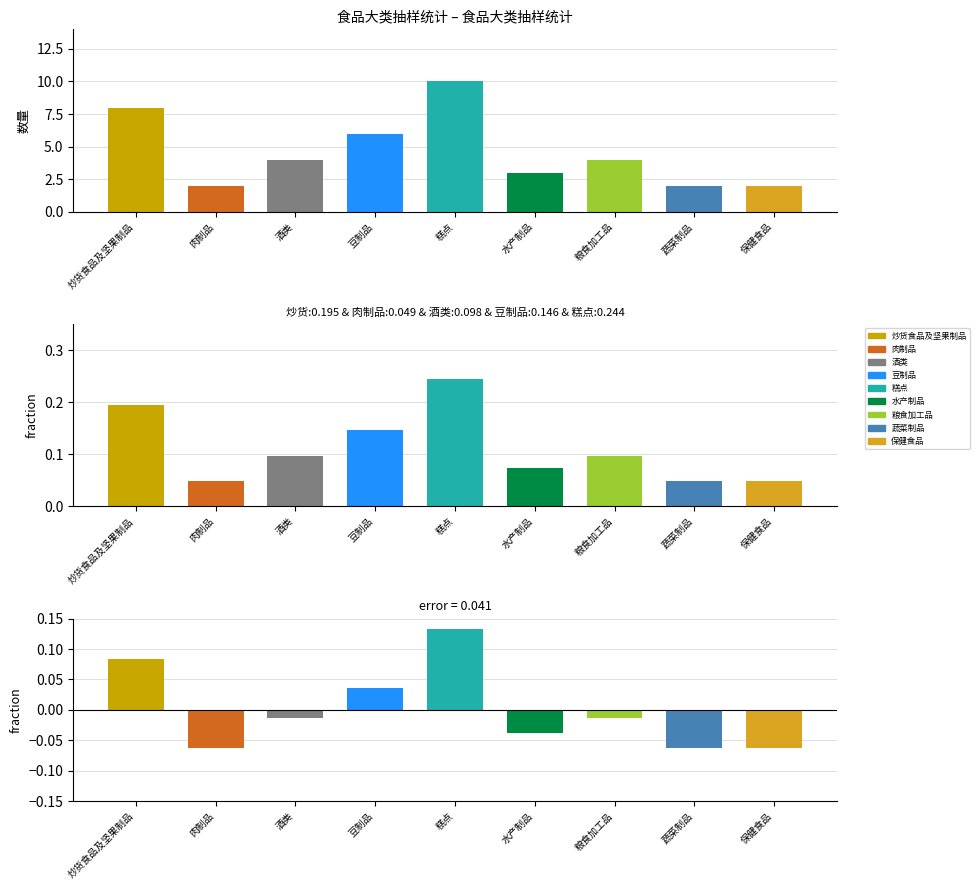

Reading left to right, transcribe all the data shown in this chart.

8	2	4	6	10	3	4	2	2